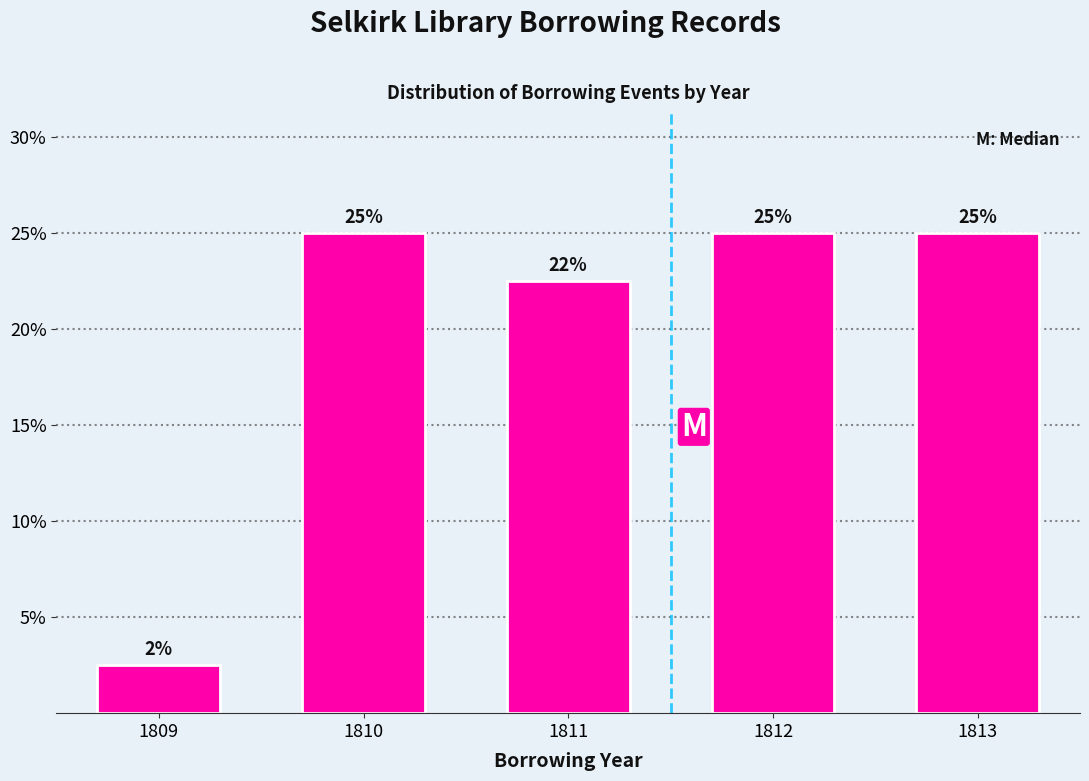

What is the value of the 3rd bar from the left?

22.5